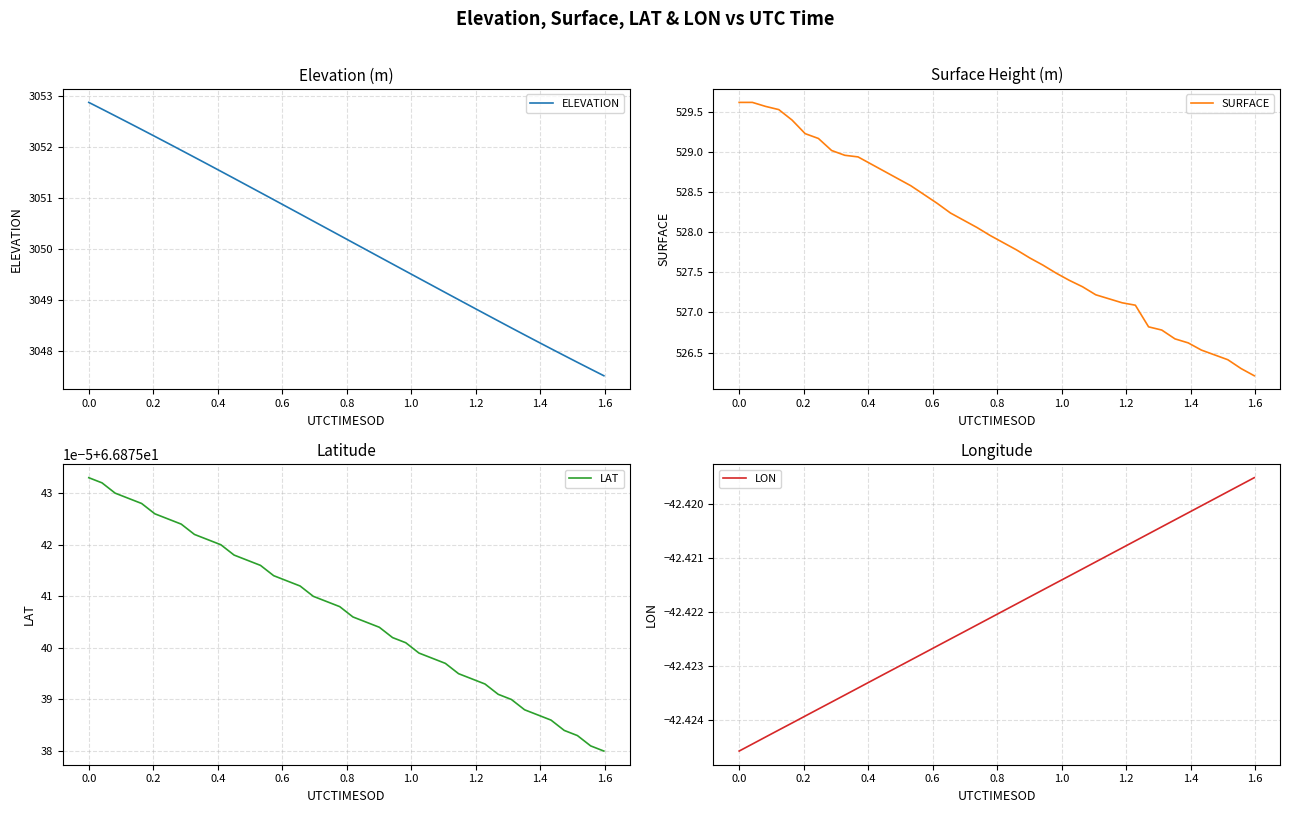

What is the lowest value of the ELEVATION series?

3047.5